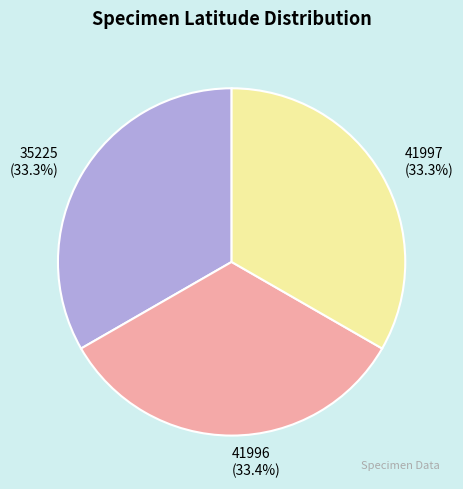

Approximately how many times larger is the value at 41997 (33.3%) compared to 35225 (33.3%)?

1.0